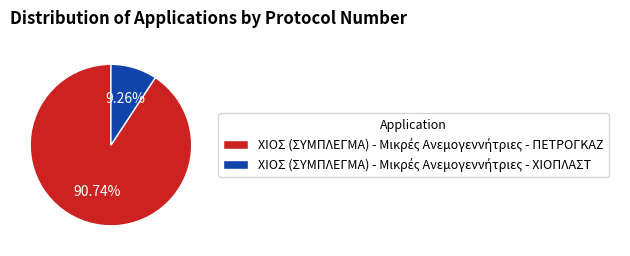

Is there a majority slice in this chart?

Yes